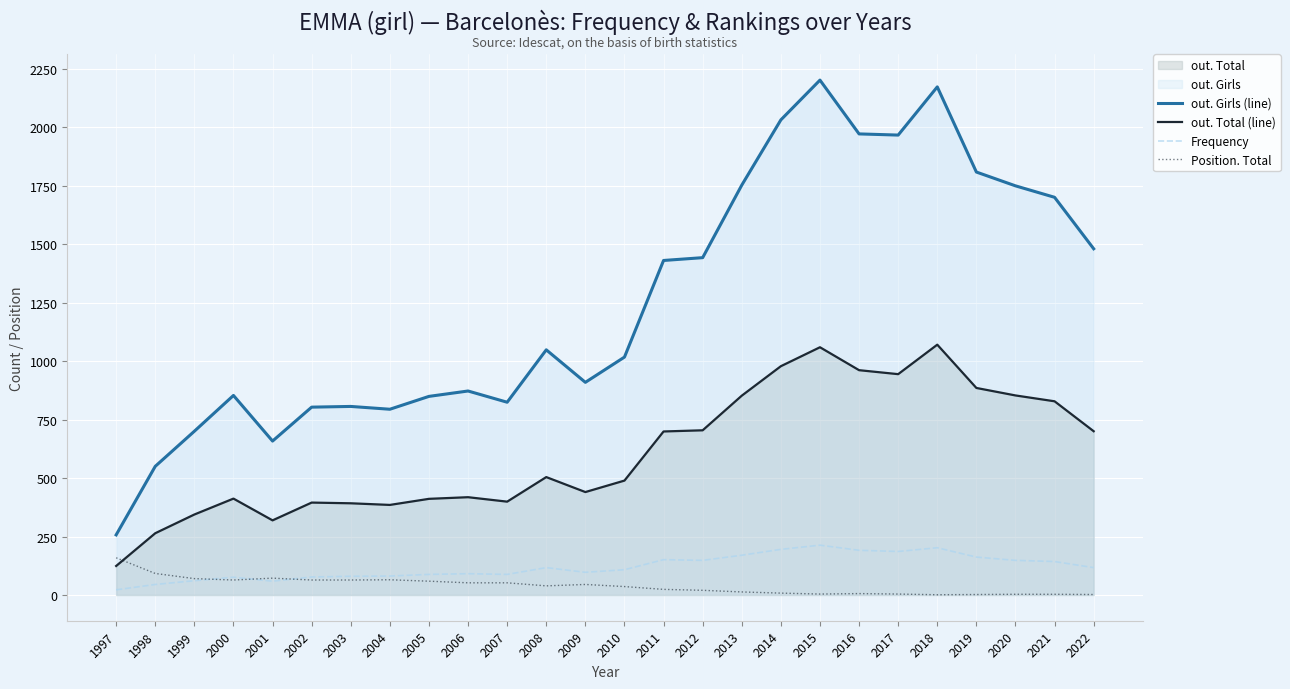

True or false: out. Total (line) and Frequency cross at least once.

False